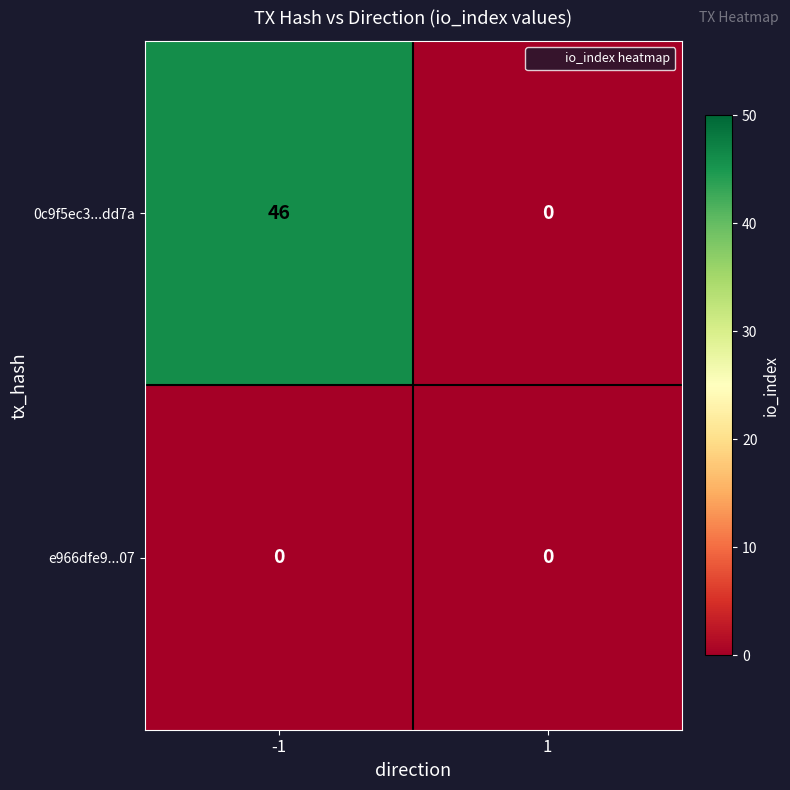

At -1, list the series in order from smallest to largest.

e966dfe9...07, 0c9f5ec3...dd7a